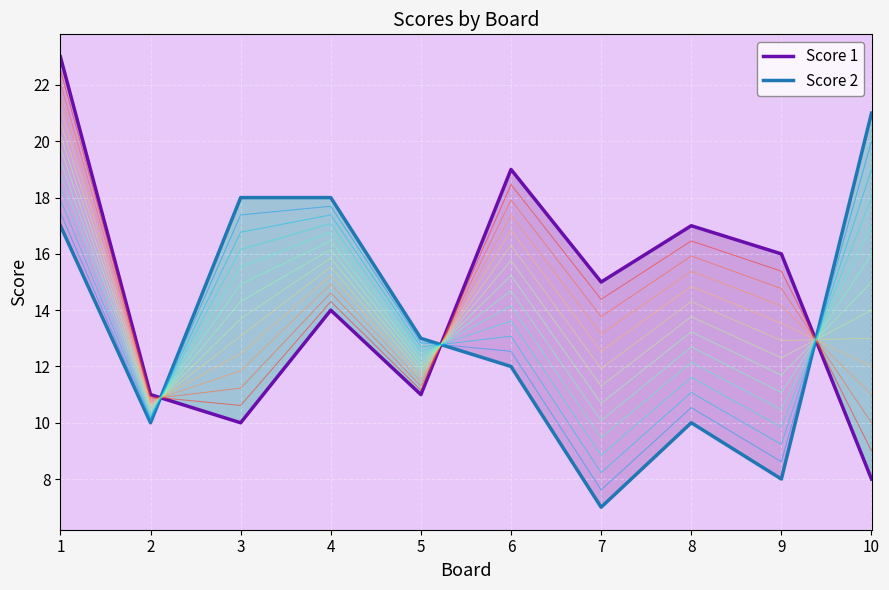

How many interior local valleys does the Score 2 series have?

3